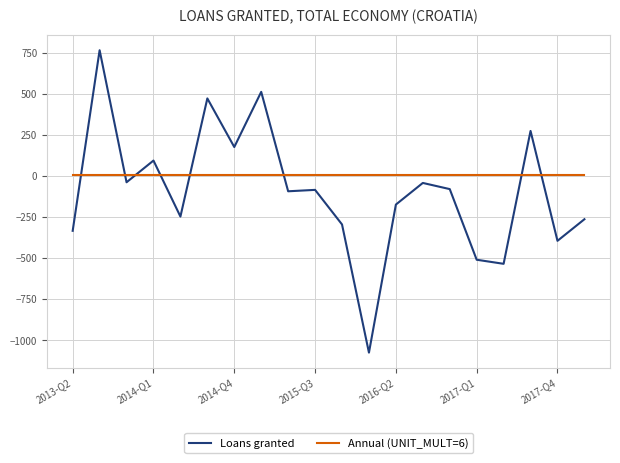

What are all the series names shown in the legend?

Loans granted, Annual (UNIT_MULT=6)